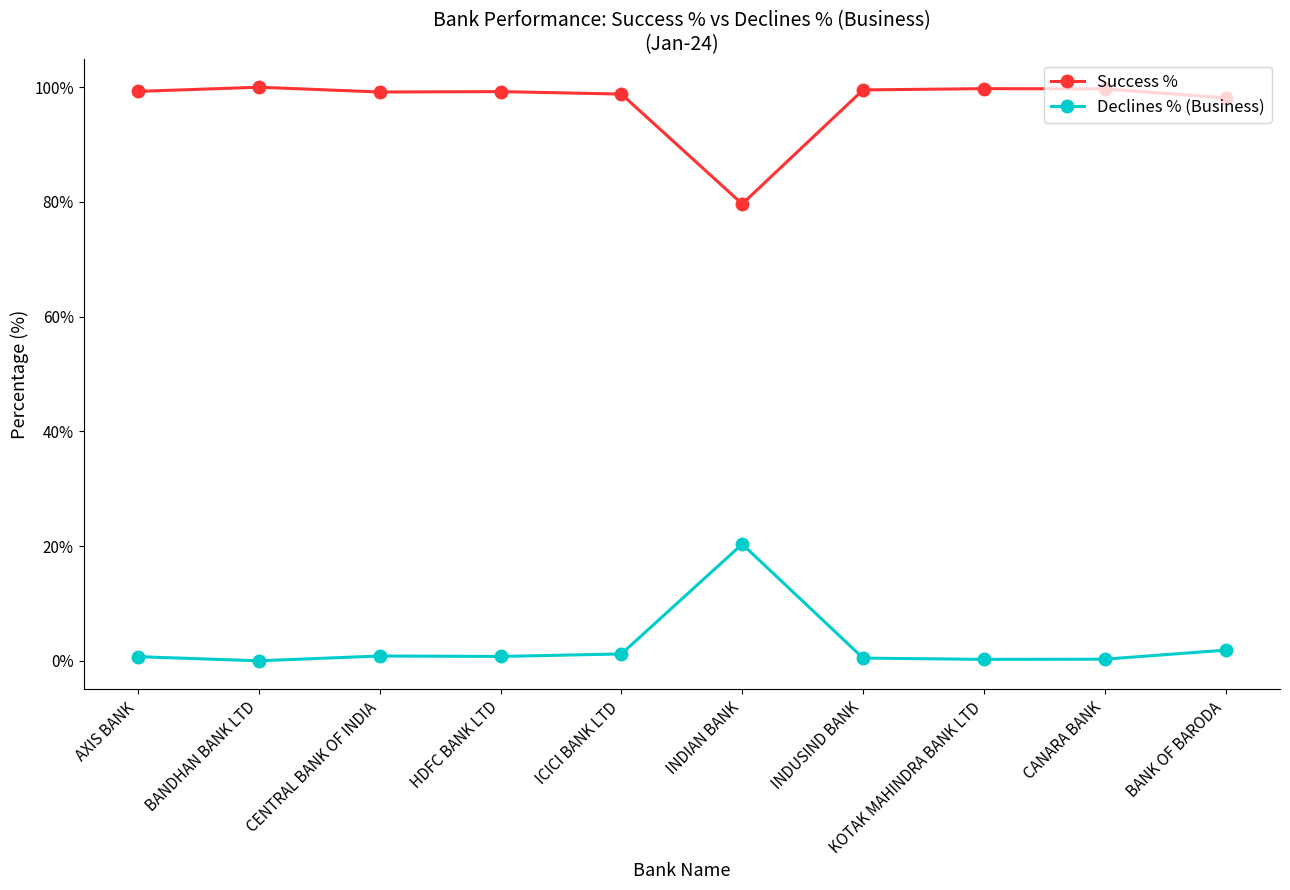

Is this an area chart (filled region under the line)?

No